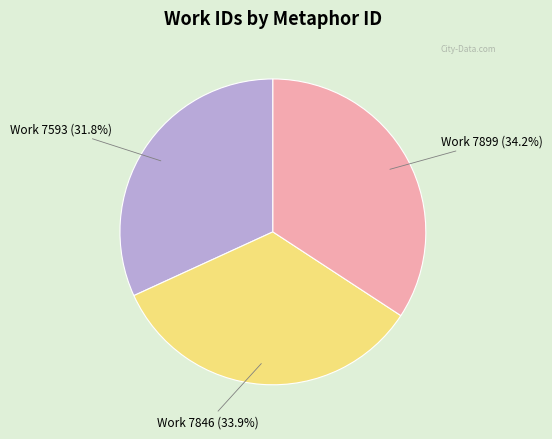

Is there any slice that represents more than half of the pie?

No